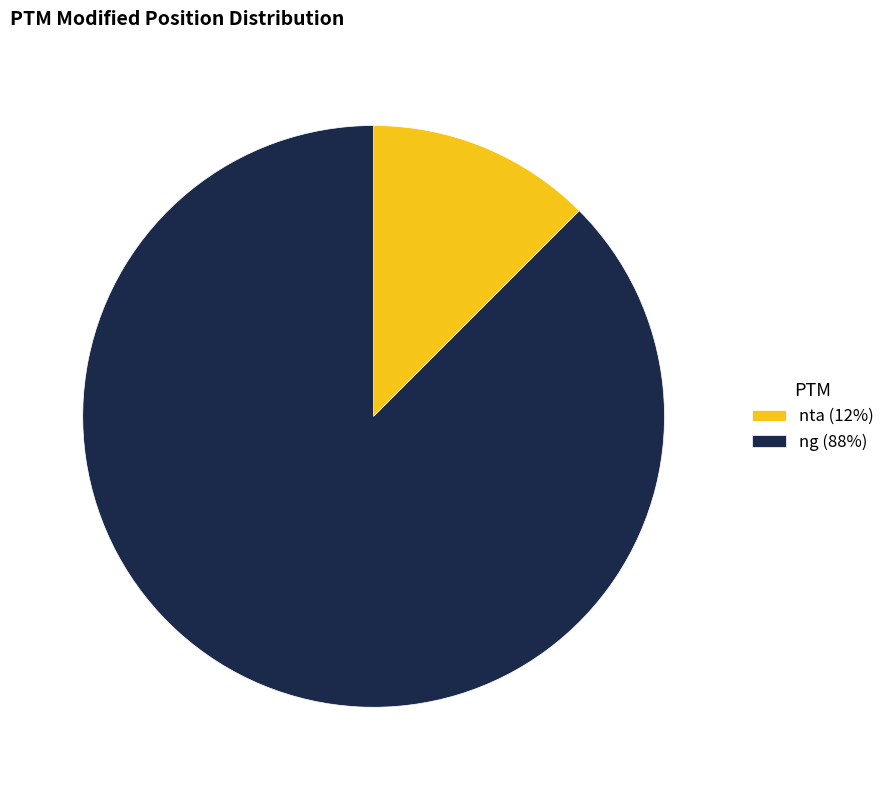

True or false: ng accounts for 99% of the total.

False